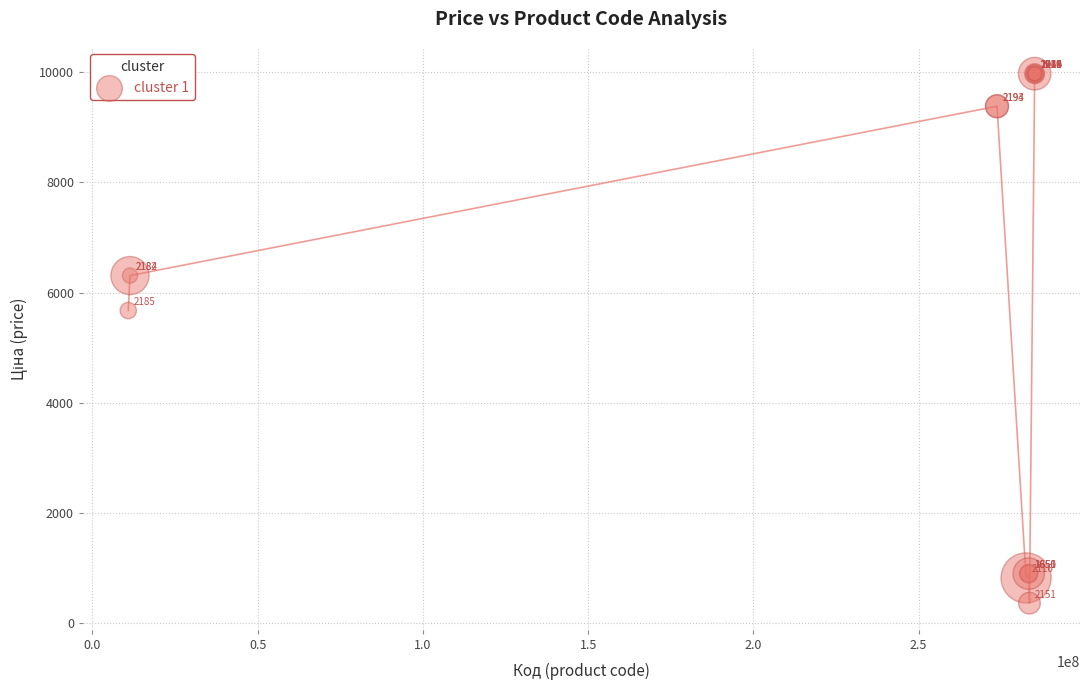

What Y value in the scatter plot is closest to 5167?

5673.8